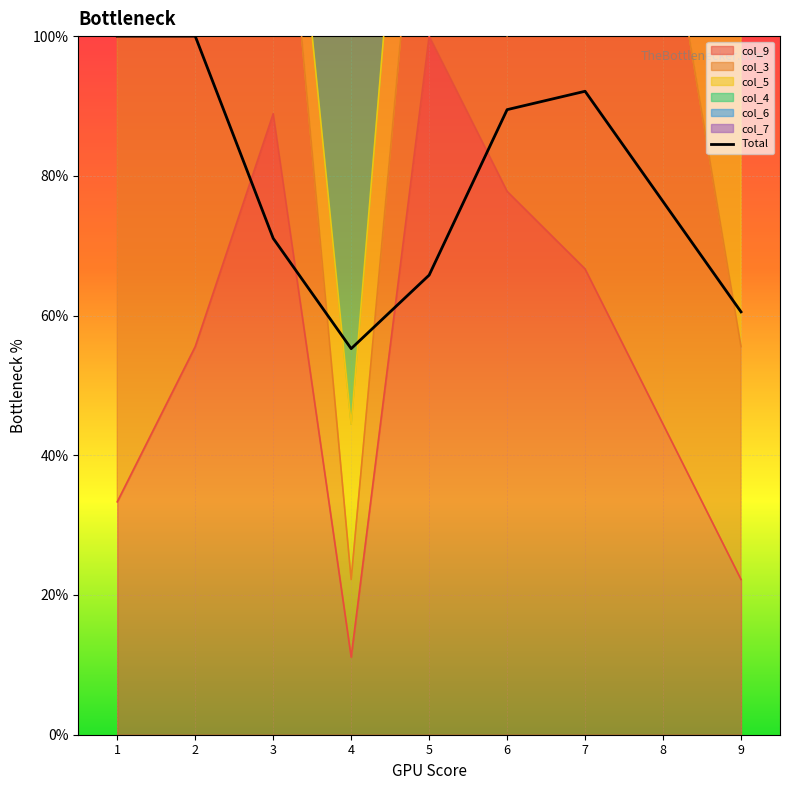

The value at 6 is 124.3. True or false?

False